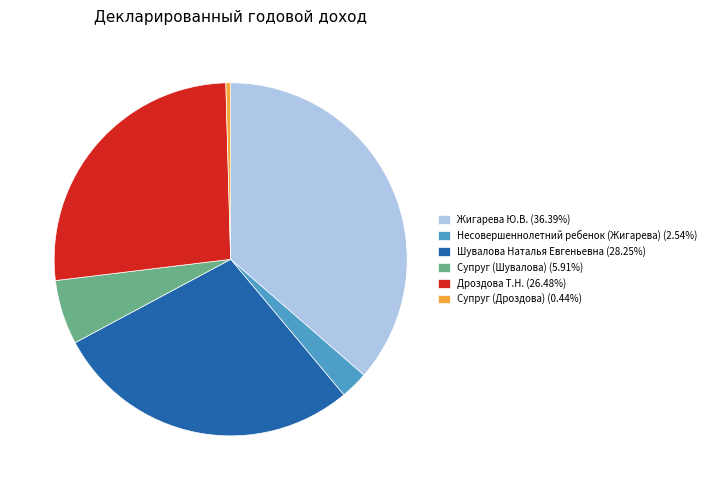

Approximately how many times larger is the value at Супруг (Шувалова) compared to Жигарева Ю.В.?

0.2